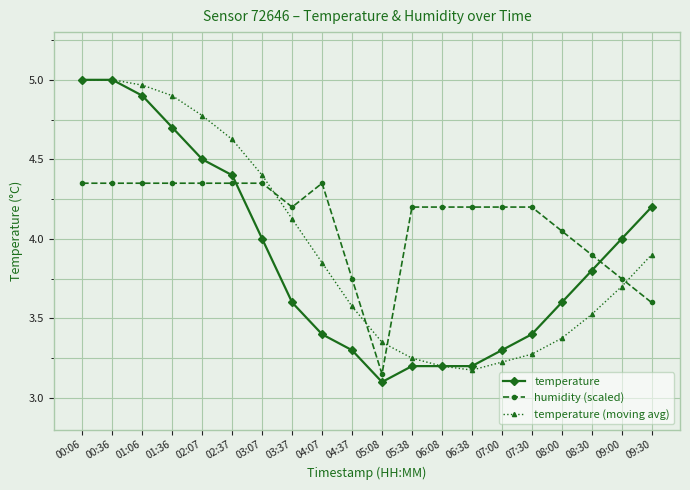

Which series has the largest range (max minus min)?

temperature